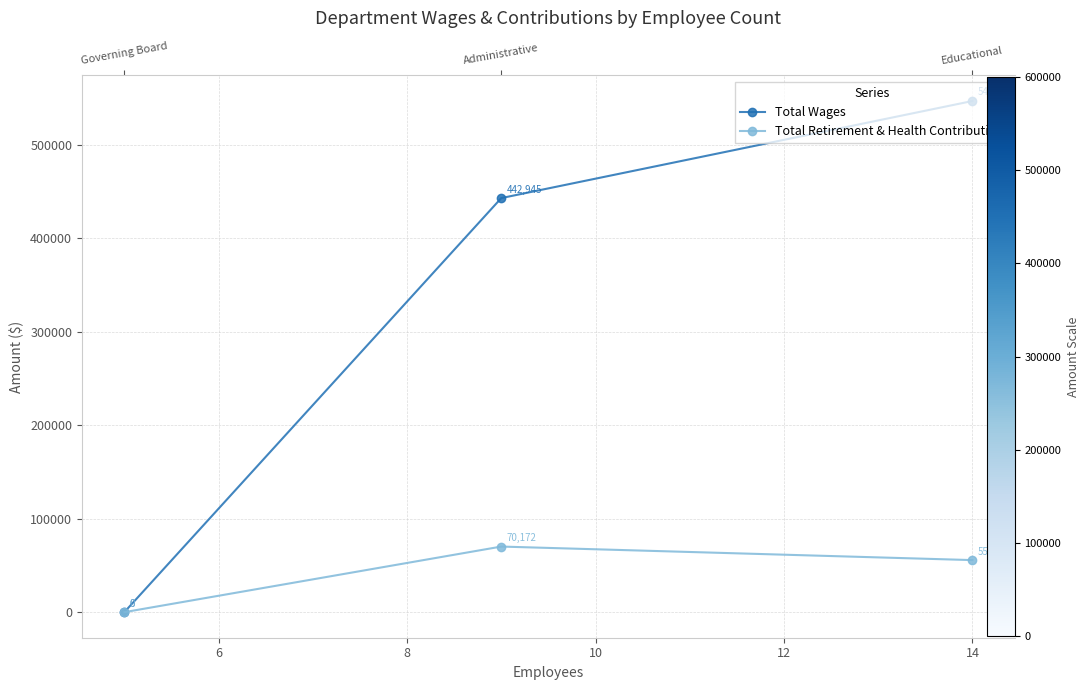

Does the chart have visible grid lines?

Yes